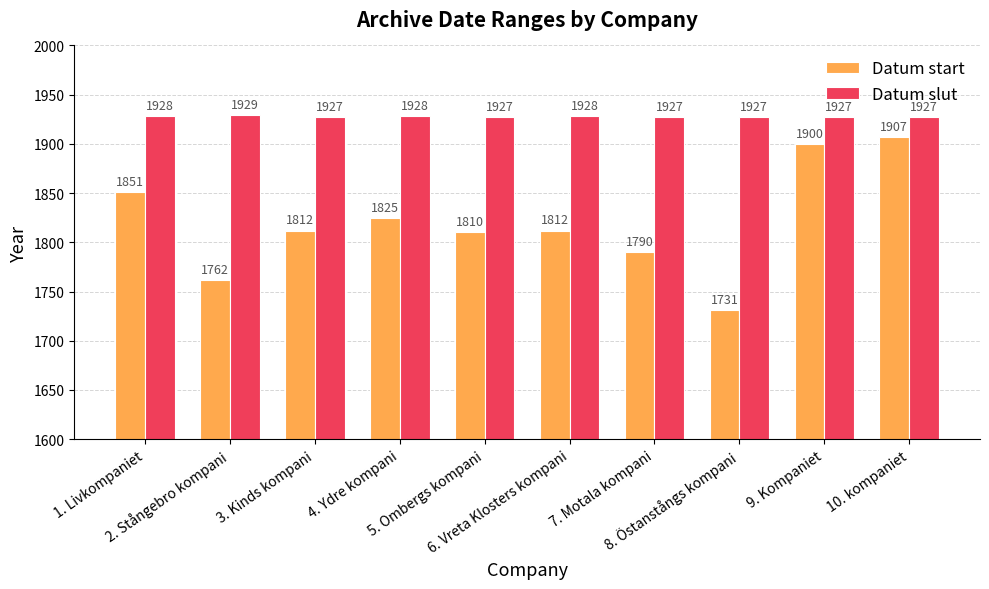

List the series in order of their overall mean, highest first.

Datum slut, Datum start